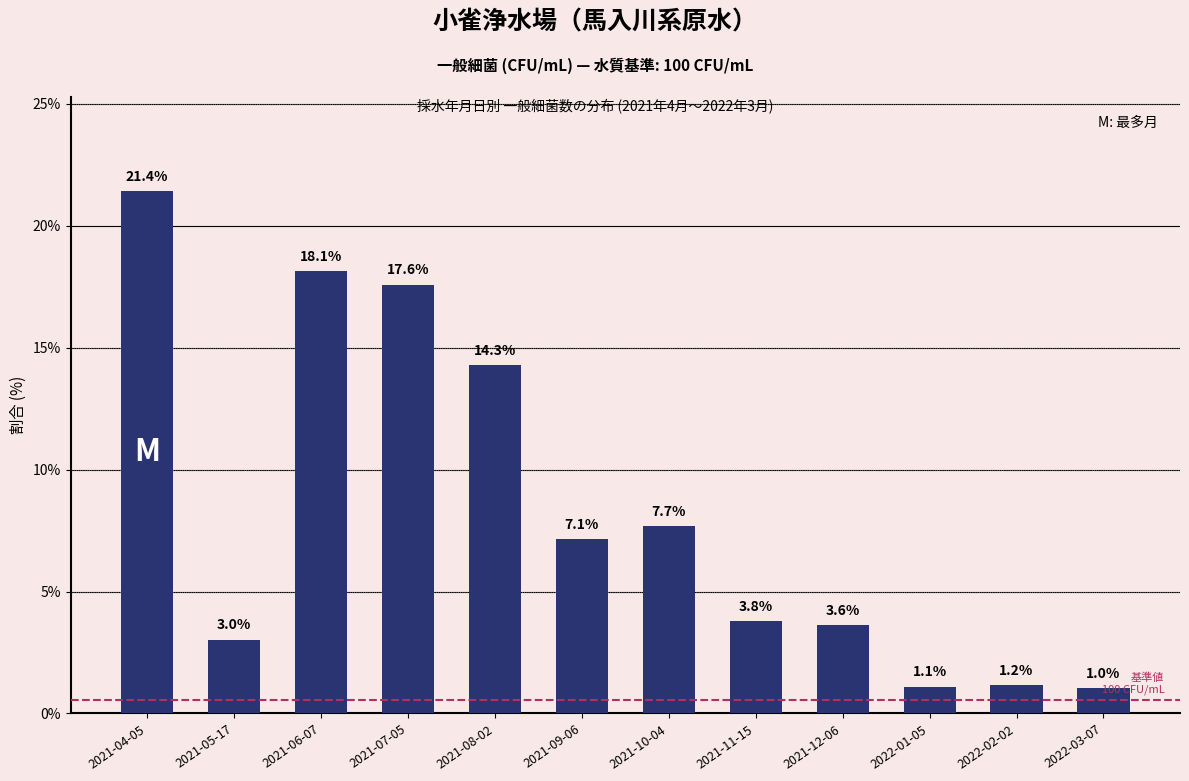

Between 2021-08-02 and 2021-11-15, which is larger?

2021-08-02